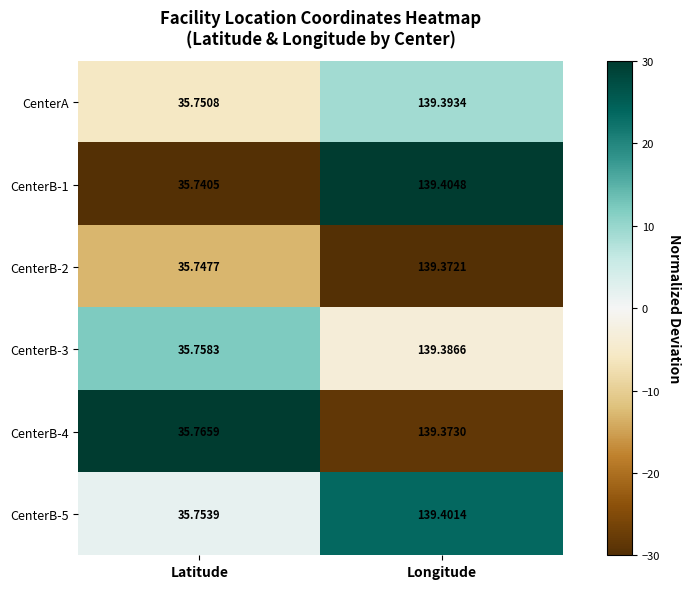

List the labels in order of CenterB-5 value, largest first.

Longitude, Latitude